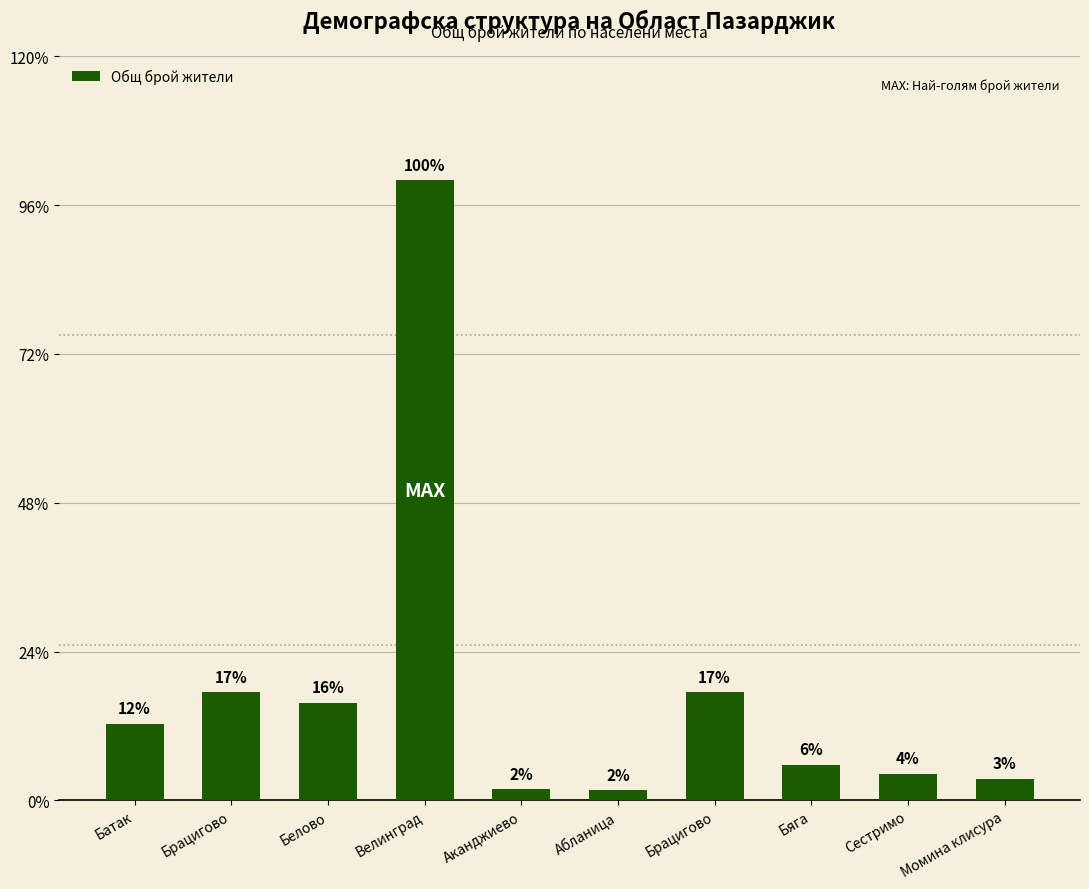

What is the difference between the maximum and second lowest values?

20448